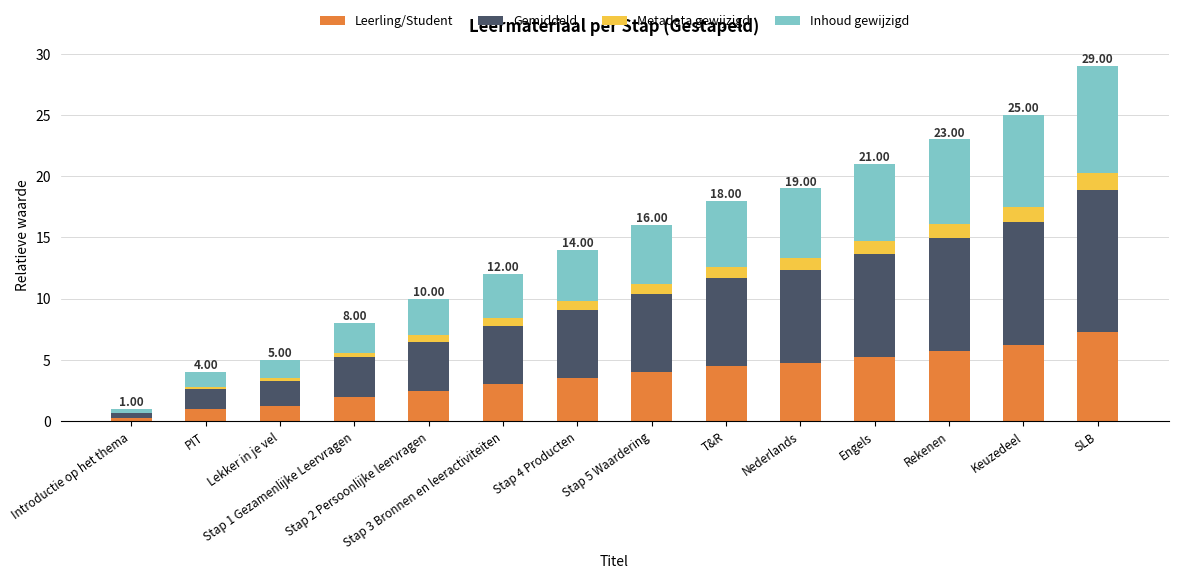

How many distinct data groups are displayed?

4